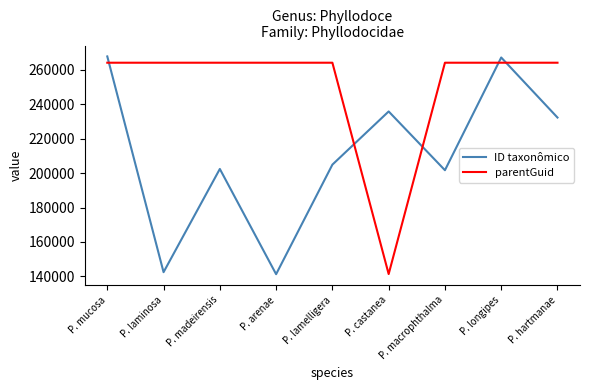

Reading right to left, what are all the values shown in this chart?

ID taxonômico: P. hartmanae=232310	P. longipes=267203	P. macrophthalma=201710	P. castanea=235850	P. lamelligera=204946	P. arenae=141287	P. madeirensis=202438	P. laminosa=142457	P. mucosa=267828
parentGuid: P. hartmanae=264169	P. longipes=264169	P. macrophthalma=264169	P. castanea=141369	P. lamelligera=264169	P. arenae=264169	P. madeirensis=264169	P. laminosa=264169	P. mucosa=264169